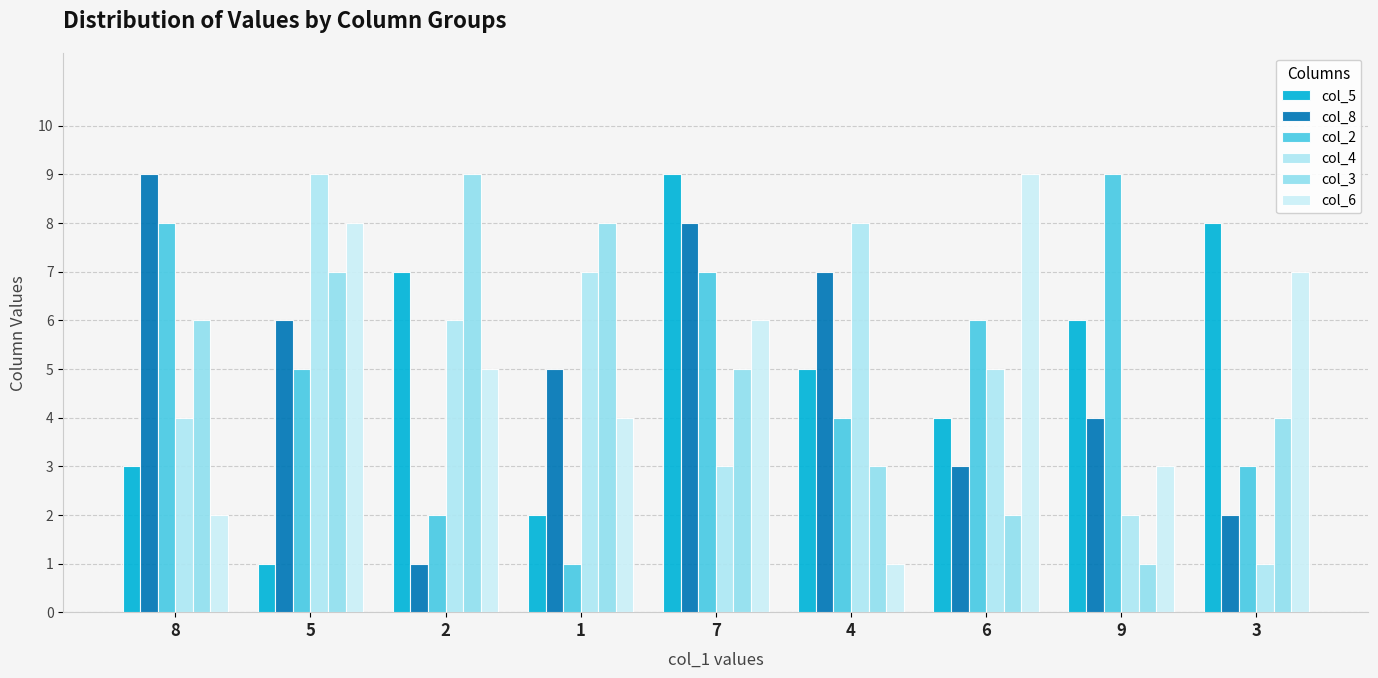

Reading right to left, extract all data points from this chart.

col_5: 3=8	9=6	6=4	4=5	7=9	1=2	2=7	5=1	8=3
col_8: 3=2	9=4	6=3	4=7	7=8	1=5	2=1	5=6	8=9
col_2: 3=3	9=9	6=6	4=4	7=7	1=1	2=2	5=5	8=8
col_4: 3=1	9=2	6=5	4=8	7=3	1=7	2=6	5=9	8=4
col_3: 3=4	9=1	6=2	4=3	7=5	1=8	2=9	5=7	8=6
col_6: 3=7	9=3	6=9	4=1	7=6	1=4	2=5	5=8	8=2